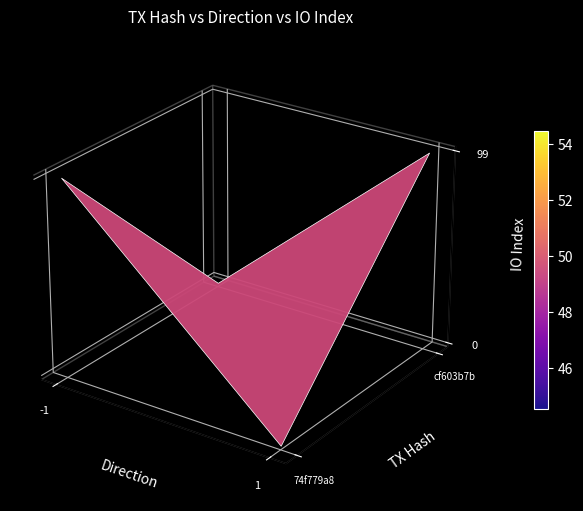

What is the spread (max minus min) of values at direction?

2